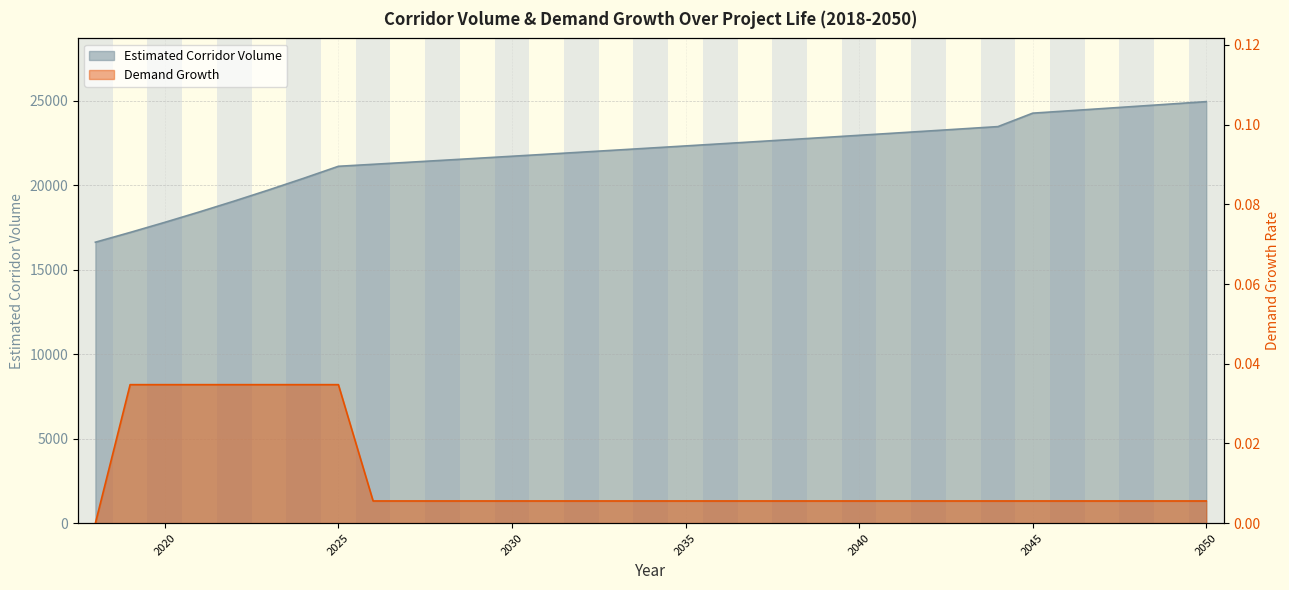

True or false: Estimated Corridor Volume and Demand Growth cross at least once.

False